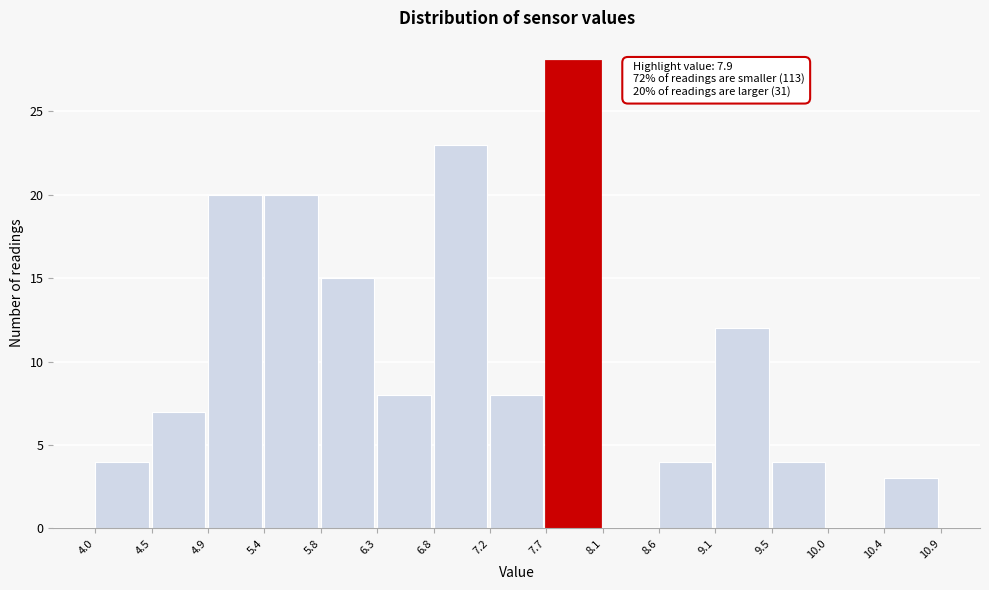

Over which range of the x-axis is the bar tallest?

7.7 to 8.1